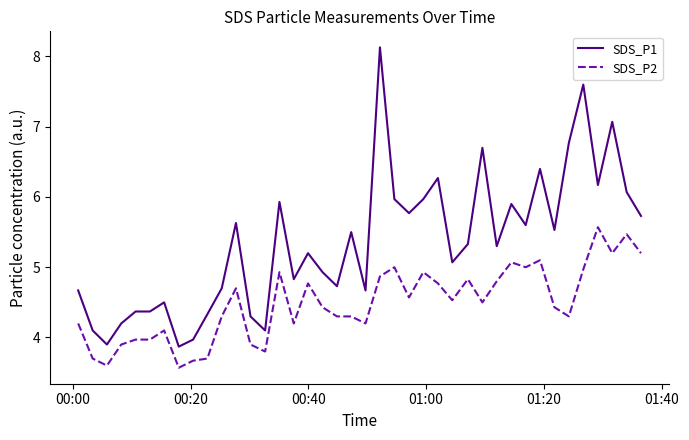

What is the difference between the maximum and minimum values in the SDS_P1 series?

4.3